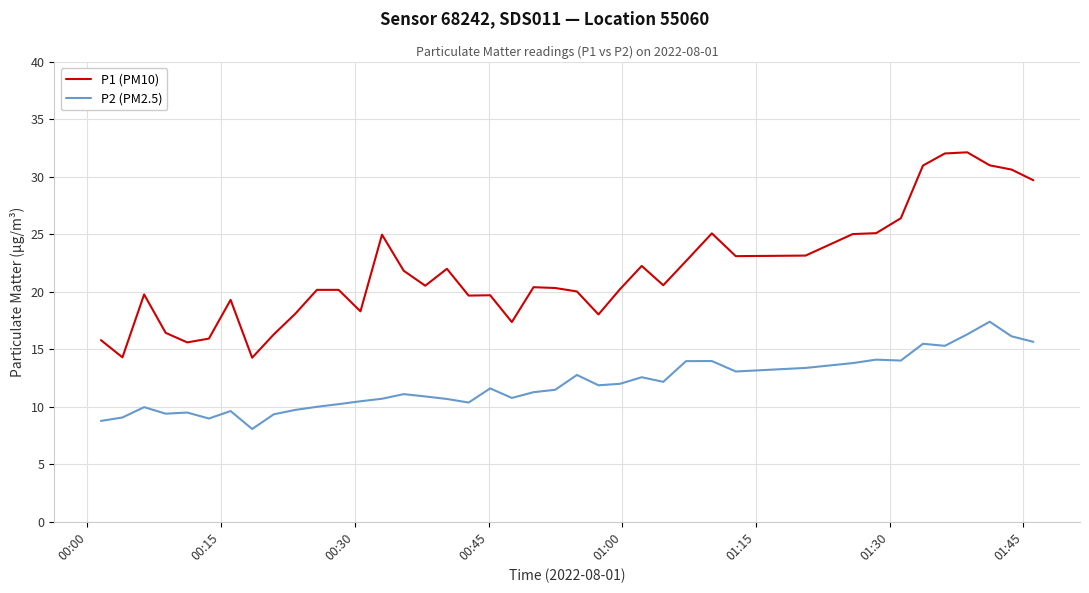

True or false: P1 (PM10) and P2 (PM2.5) intersect in this chart.

False